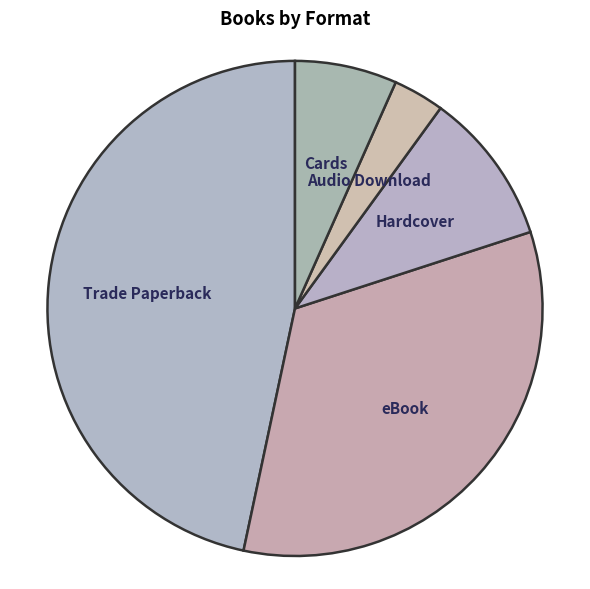

Does Trade Paperback represent more than half of the total?

No